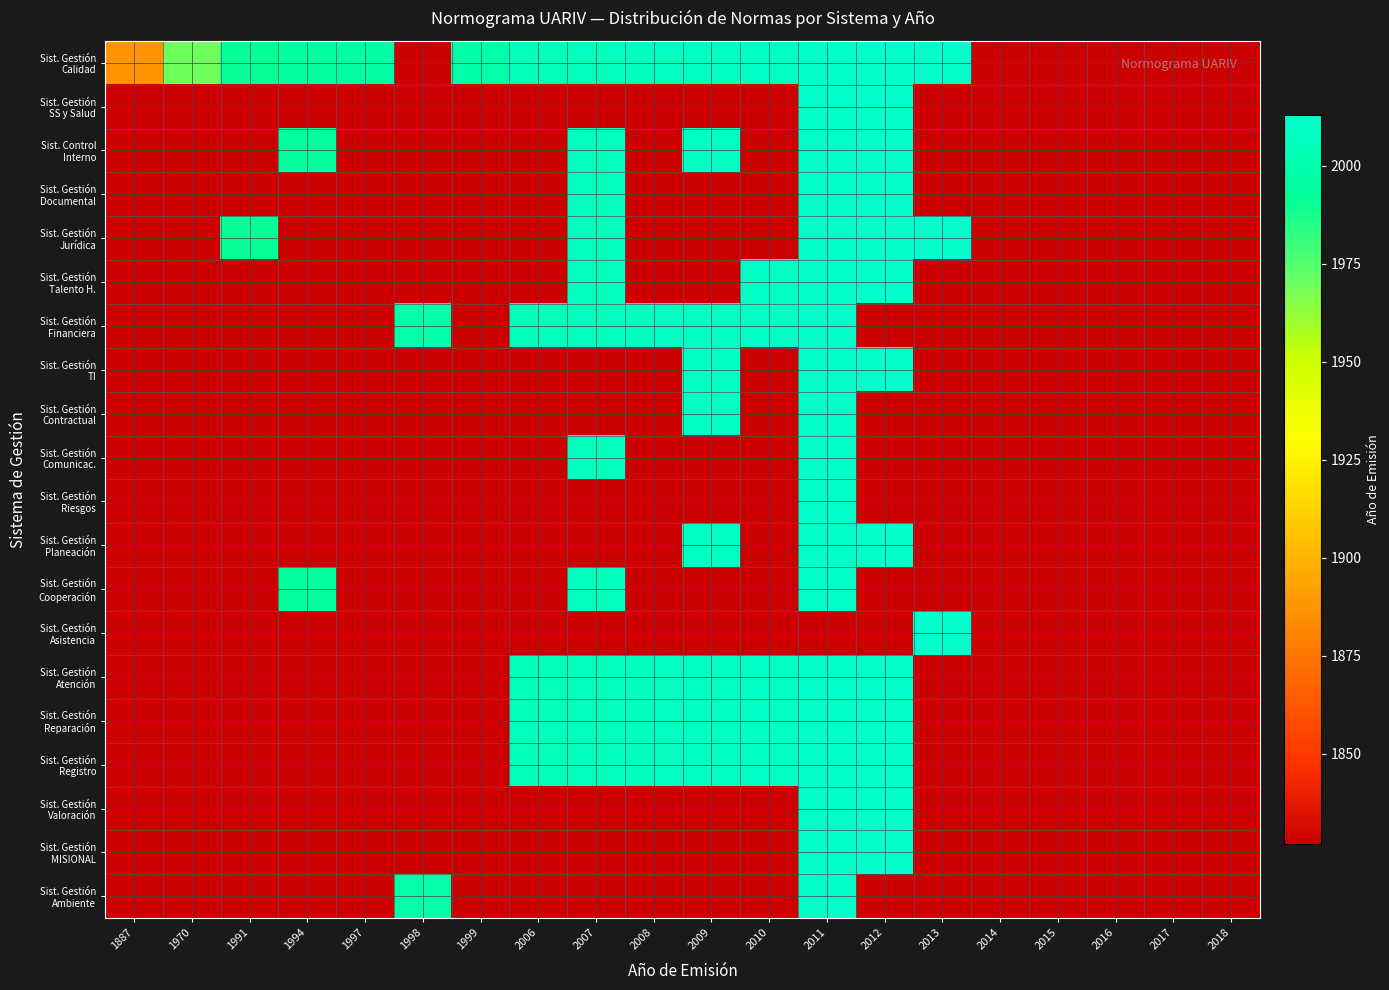

Rank the series at 2017 from highest to lowest value.

Sist. Gestión Calidad, Sist. Gestión SS y Salud, Sist. Control Interno, Sist. Gestión Documental, Sist. Gestión Jurídica, Sist. Gestión Talento H., Sist. Gestión Financiera, Sist. Gestión TI, Sist. Gestión Contractual, Sist. Gestión Comunicac., Sist. Gestión Riesgos, Sist. Gestión Planeación, Sist. Gestión Cooperación, Sist. Gestión Asistencia, Sist. Gestión Atención, Sist. Gestión Reparación, Sist. Gestión Registro, Sist. Gestión Valoración, Sist. Gestión MISIONAL, Sist. Gestión Ambiente